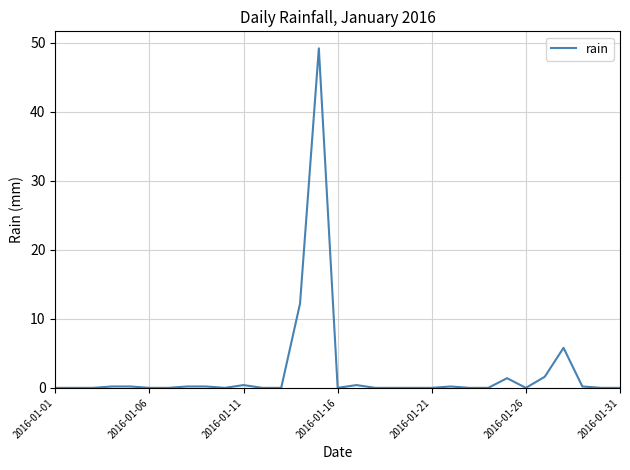

What is the maximum value shown in the chart?

49.2